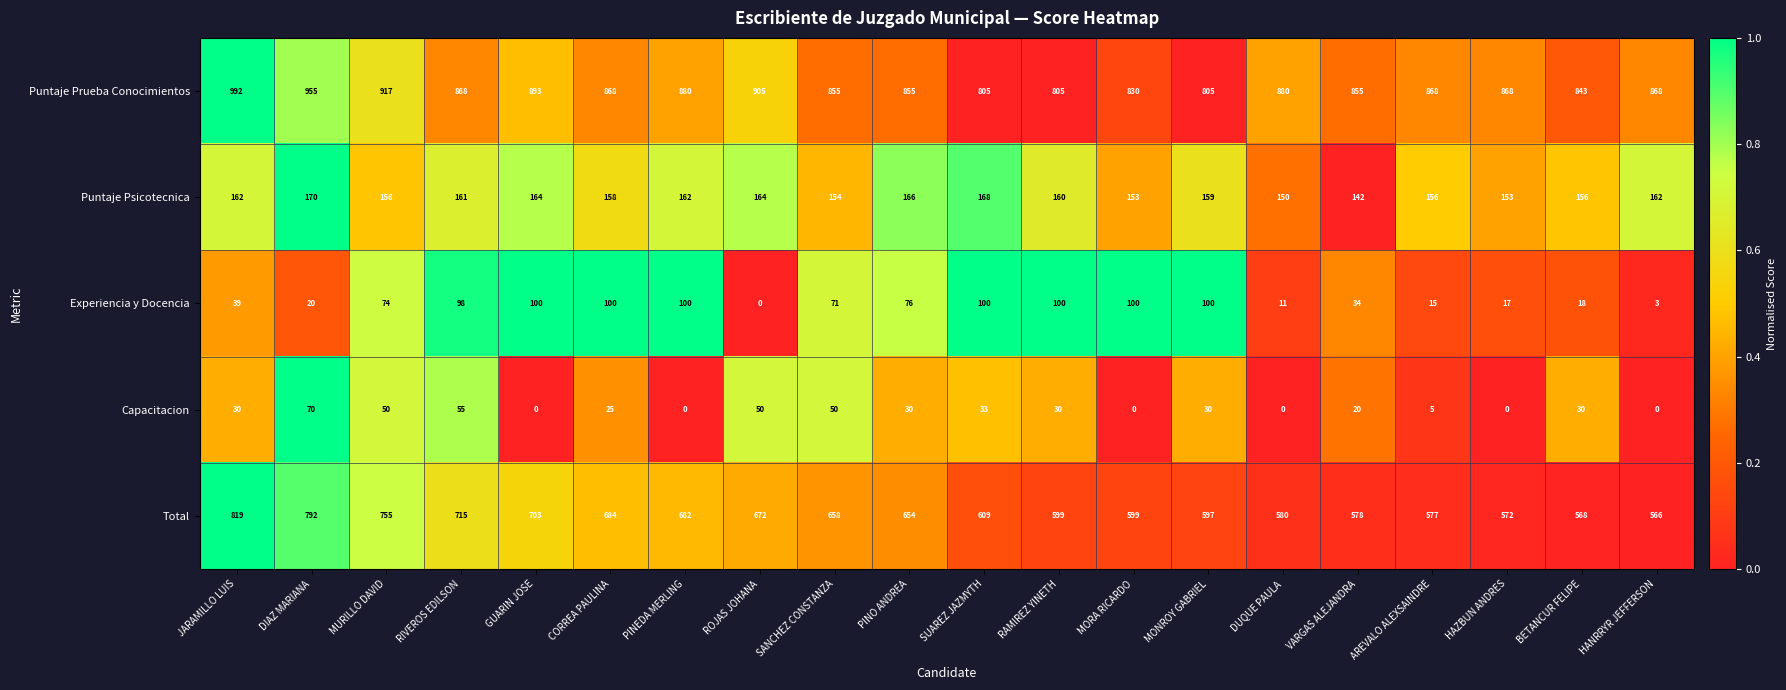

At which label does Puntaje Psicotecnica reach its peak?

DIAZ MARIANA